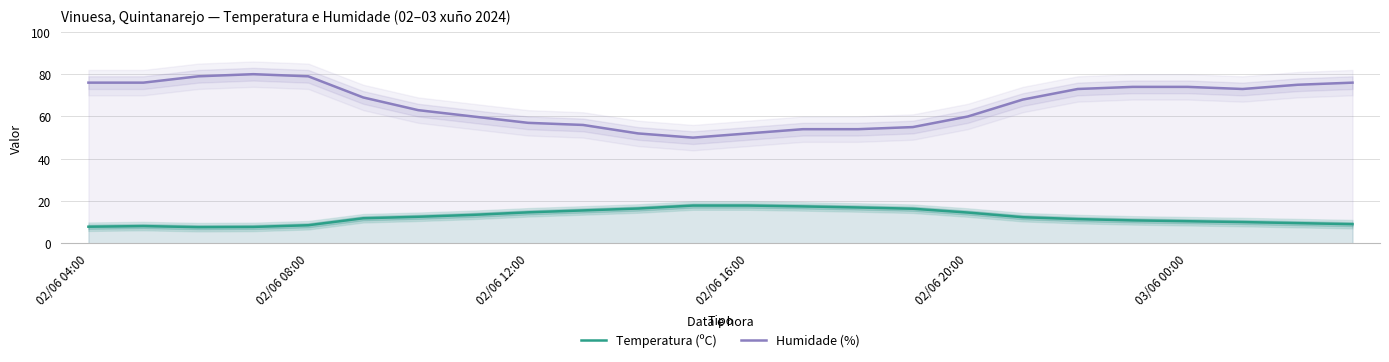

How many values in the Temperatura (ºC) series are below 12?

12